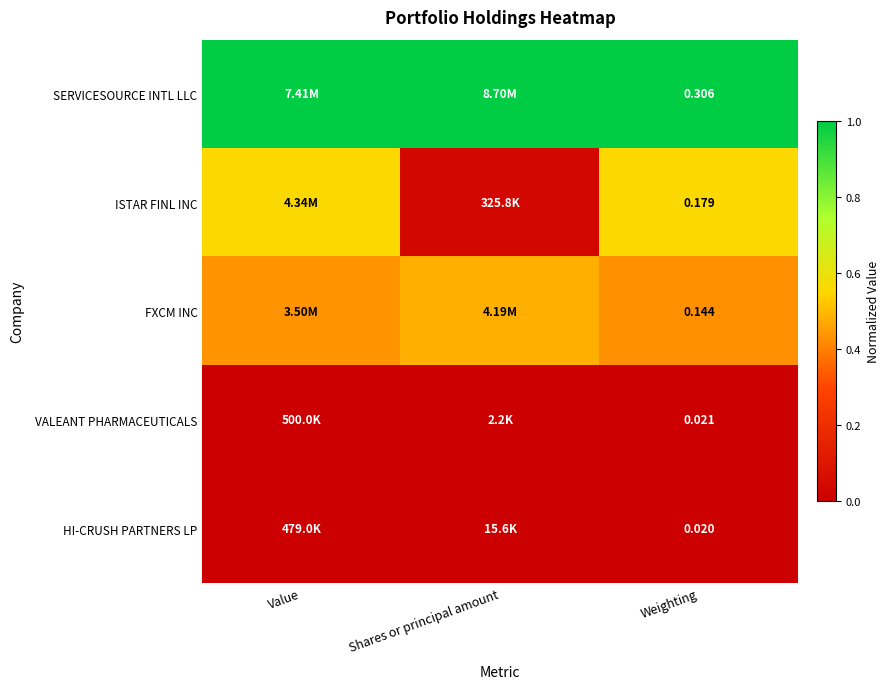

Which category has the highest value in the ISTAR FINL INC series?

Value